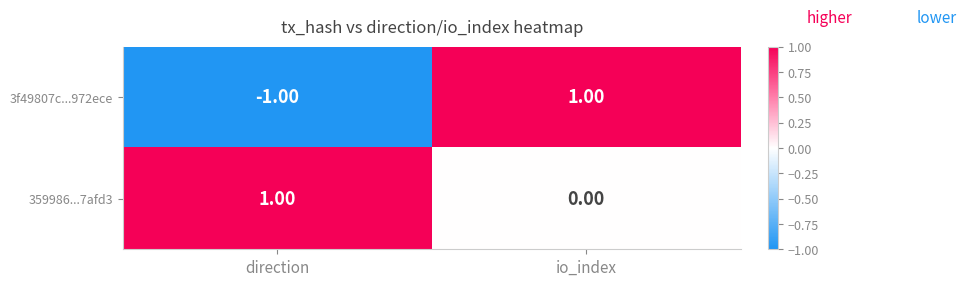

Which series has the largest range (max minus min)?

3f49807c...972ece